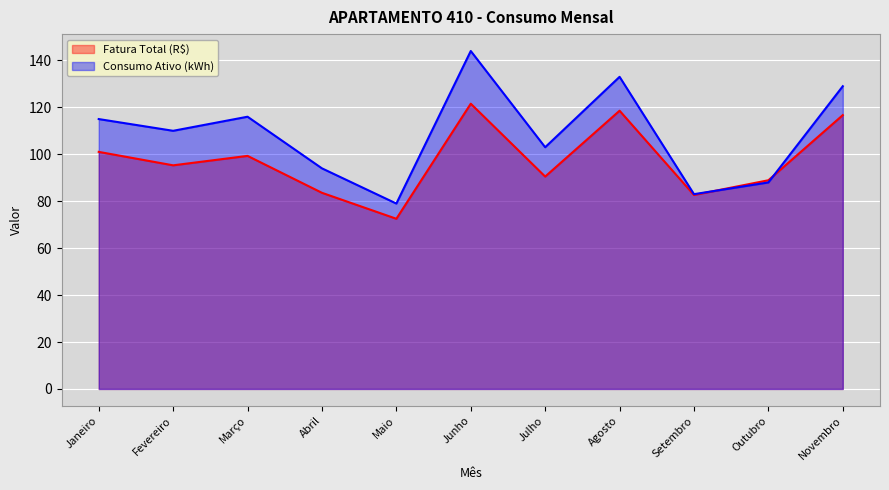

Count the number of categories in the chart.

11